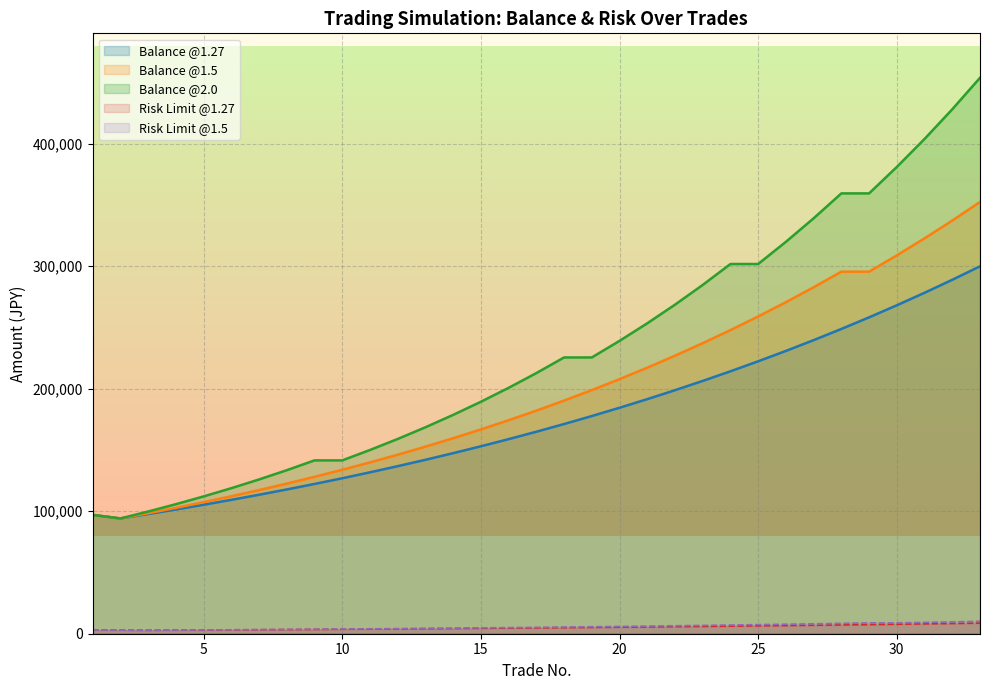

The value of risk_1.27 at 28 is 7188.6. True or false?

True